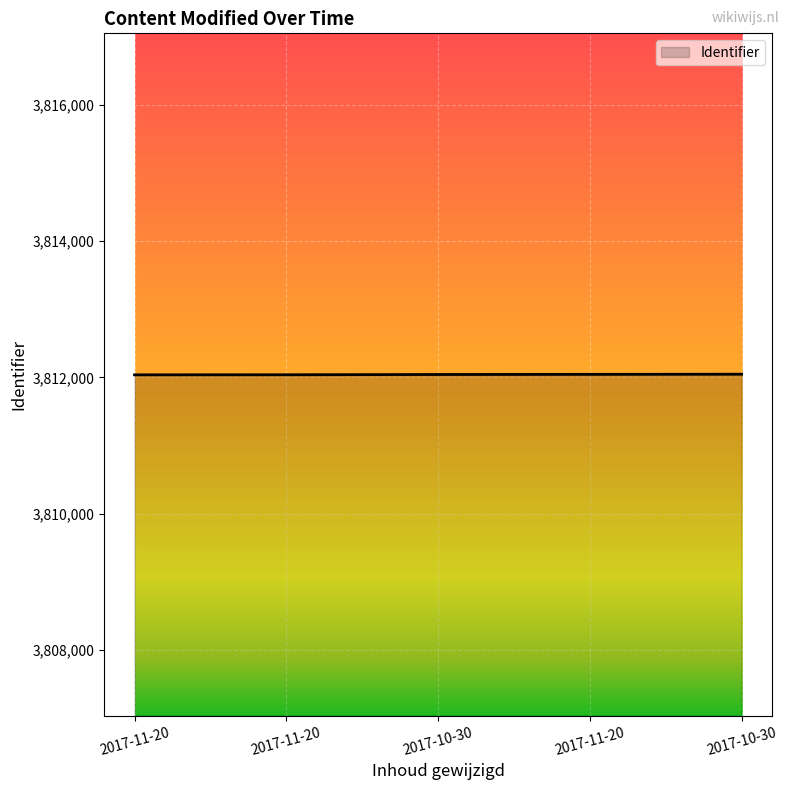

Reading left to right, transcribe all the data shown in this chart.

3812039	3812040	3812044	3812046	3812048